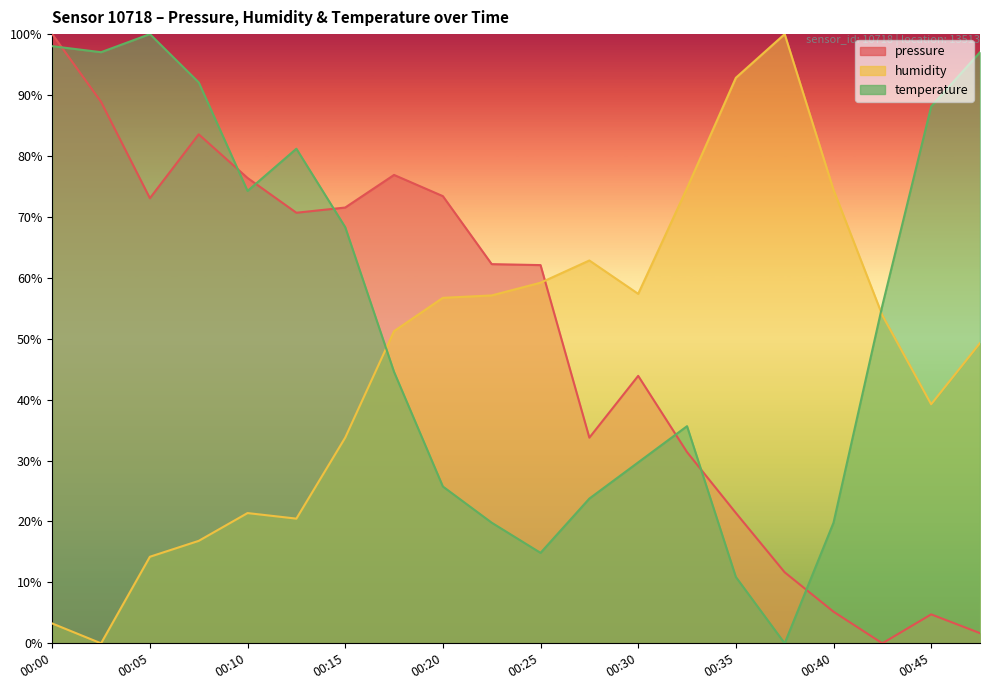

What is the highest value of the pressure (line) series?

100.0